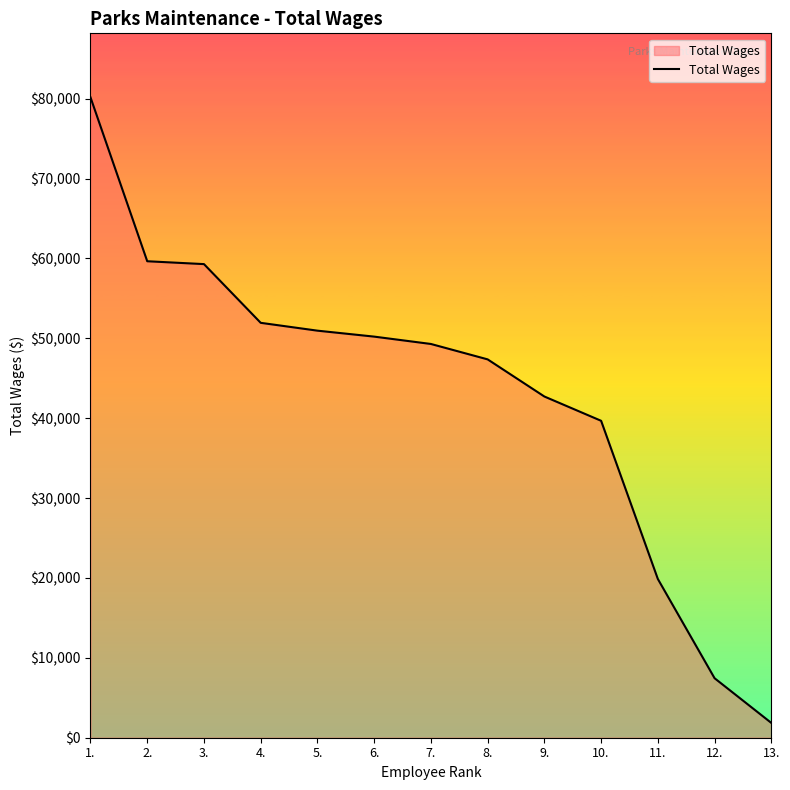

What is the difference between the maximum and minimum values?

78317